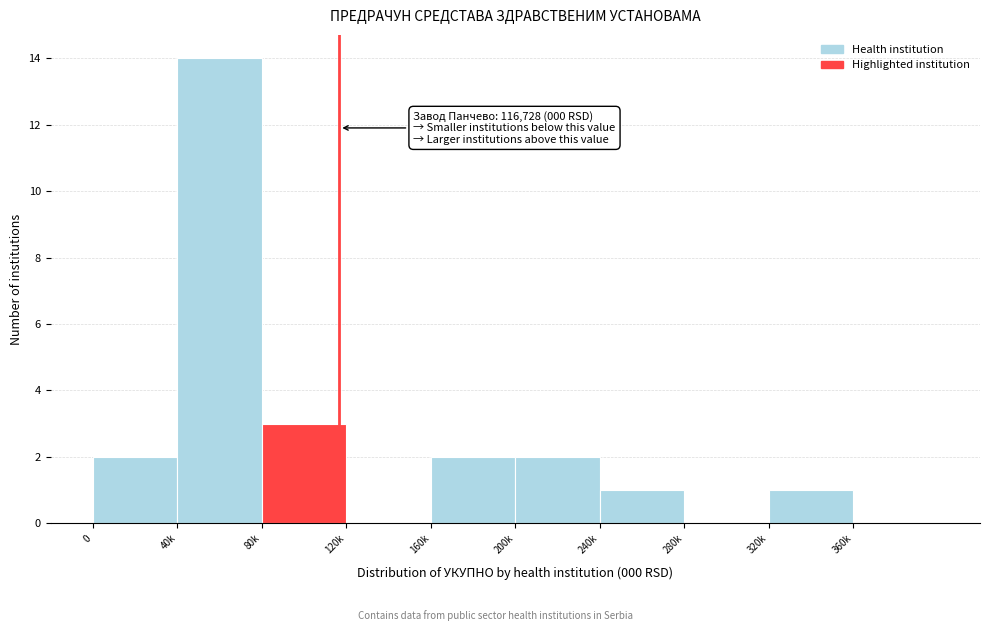

Reading right to left, list all the values displayed in this chart.

360k=0	320k=1	280k=0	240k=1	200k=2	160k=2	120k=0	80k=3	40k=14	0=2